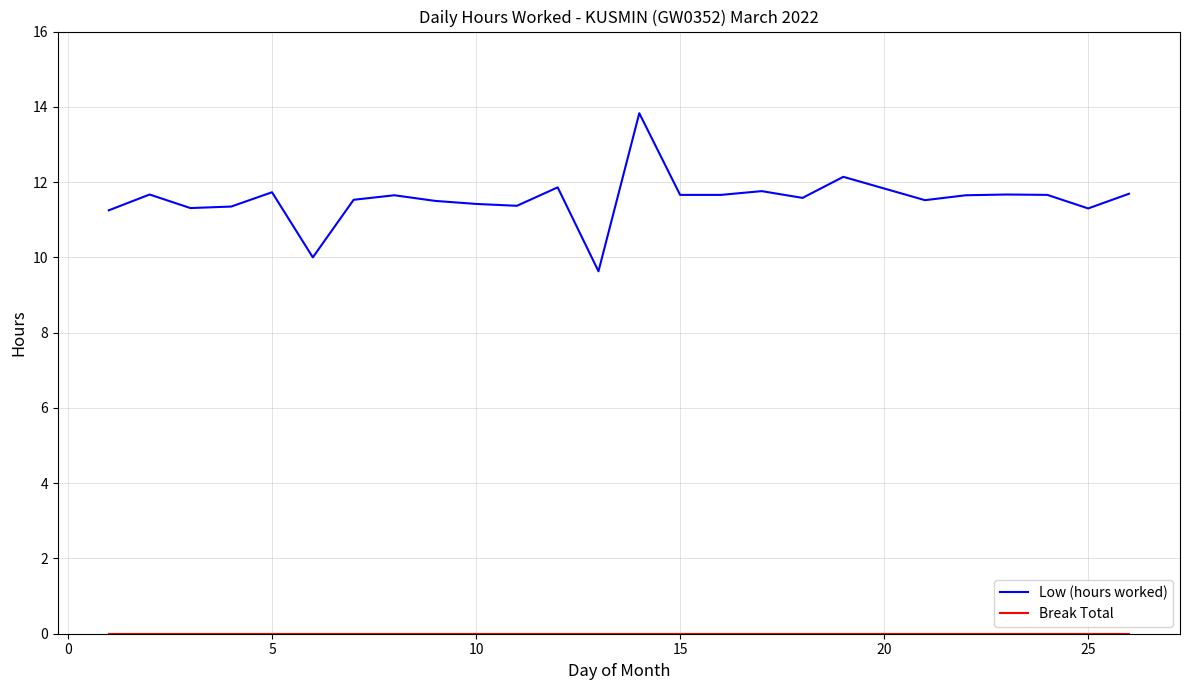

Count the number of data series in this chart.

2